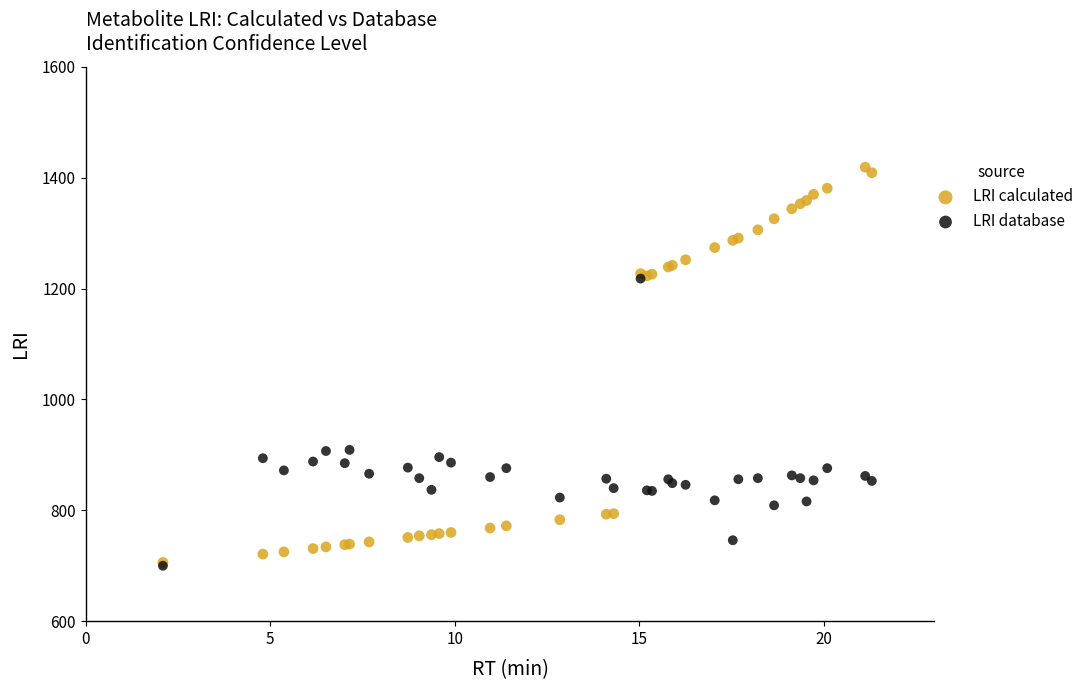

Which series has the largest Y range (max minus min)?

LRI calculated